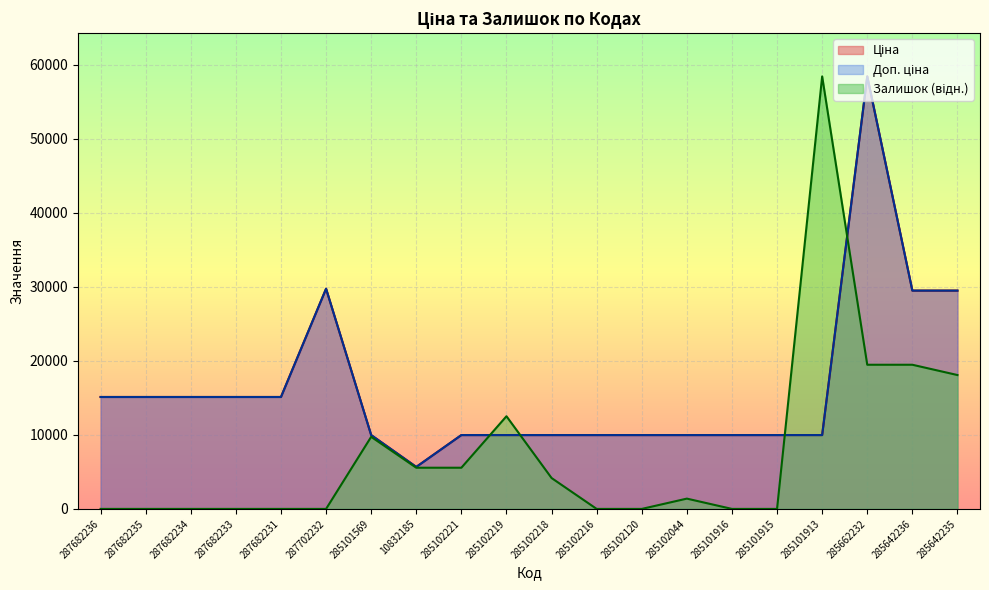

How many values in the Залишок series are below 1391?

10